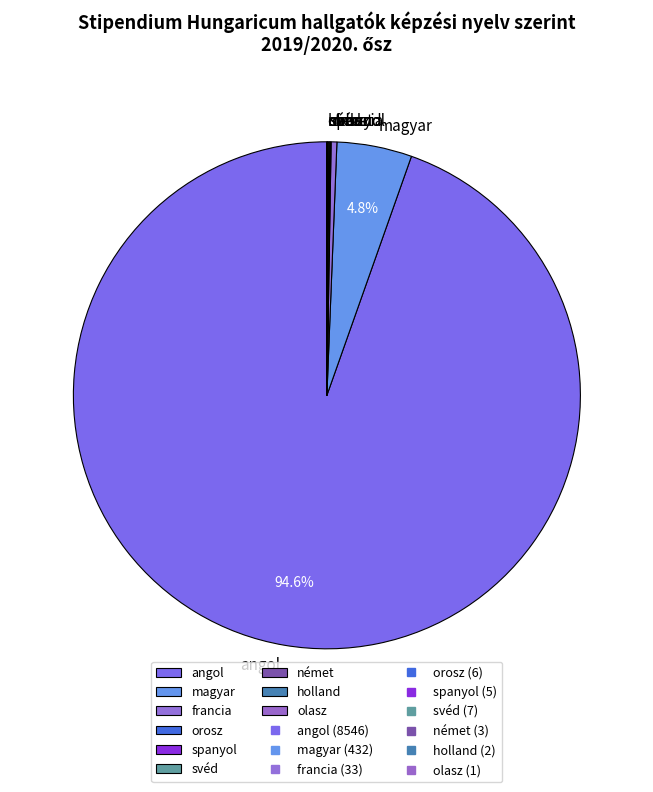

Which category has the biggest portion of the pie?

angol